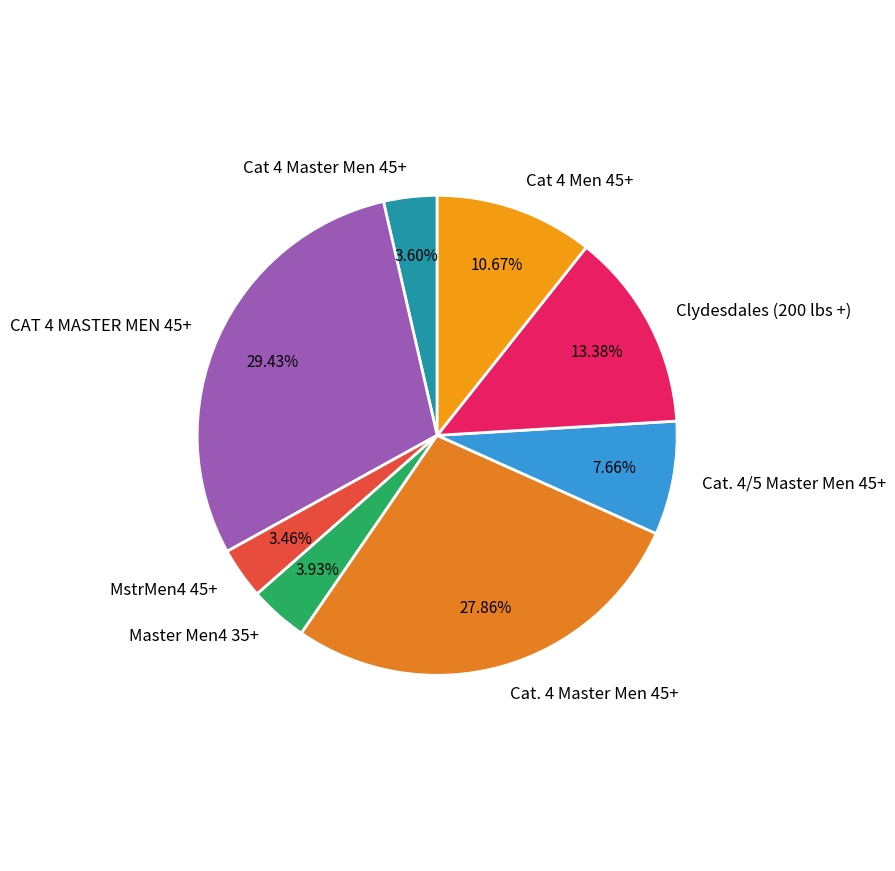

Which slice is the largest?

CAT 4 MASTER MEN 45+